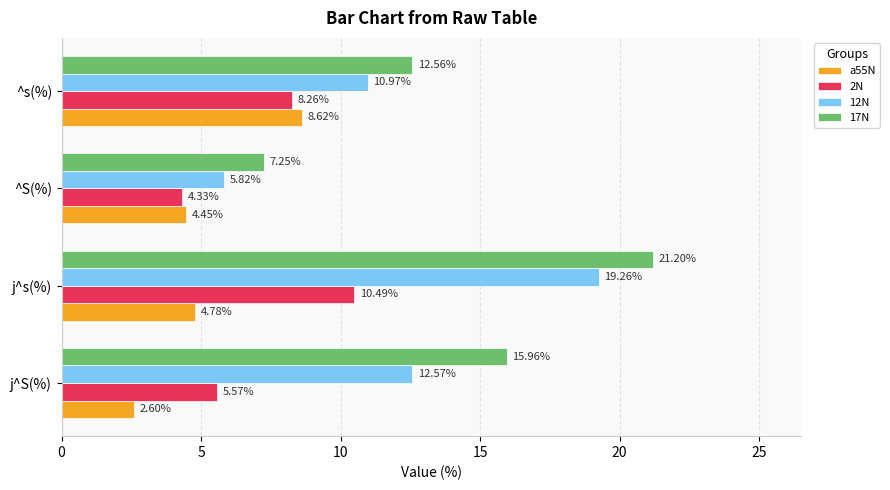

What is the sum of all 12N values?

48.6